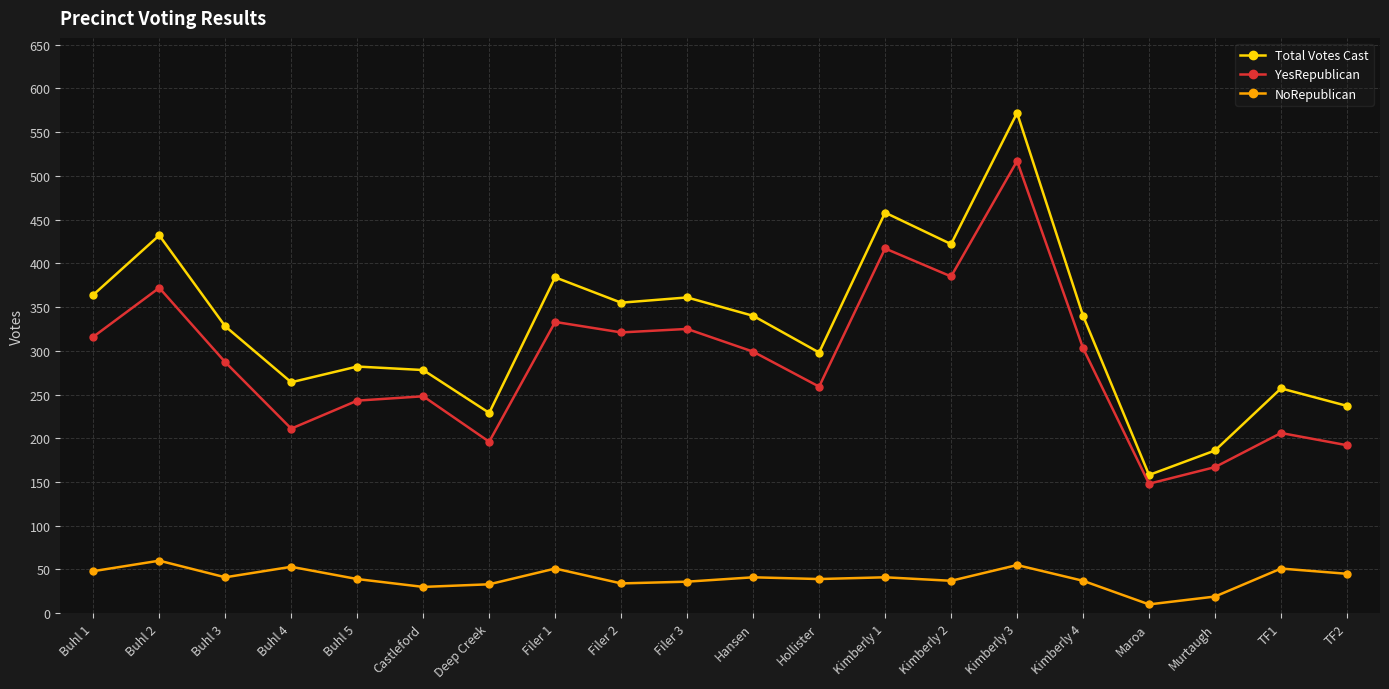

Which category has the lowest value across all series?

Maroa